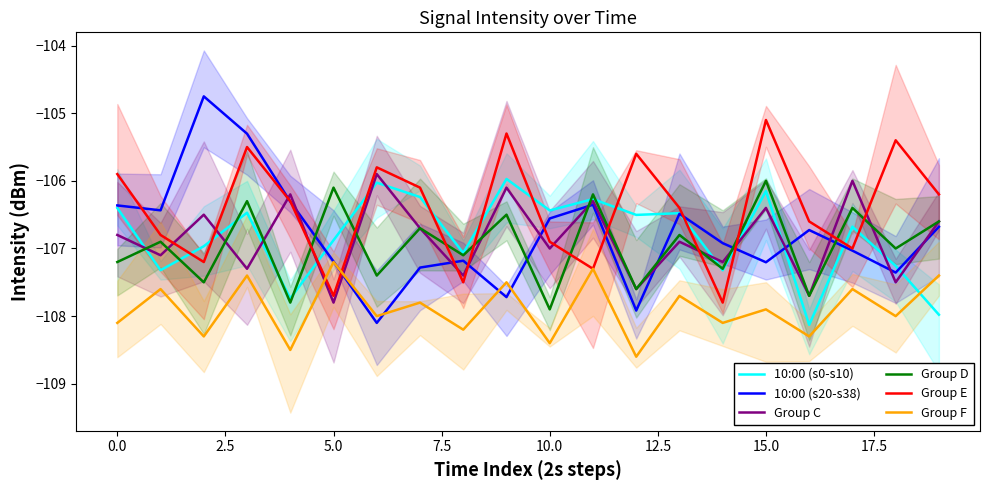

Is it true that 10:00 (s20-s38) equals -142.6 at 15.0?

False